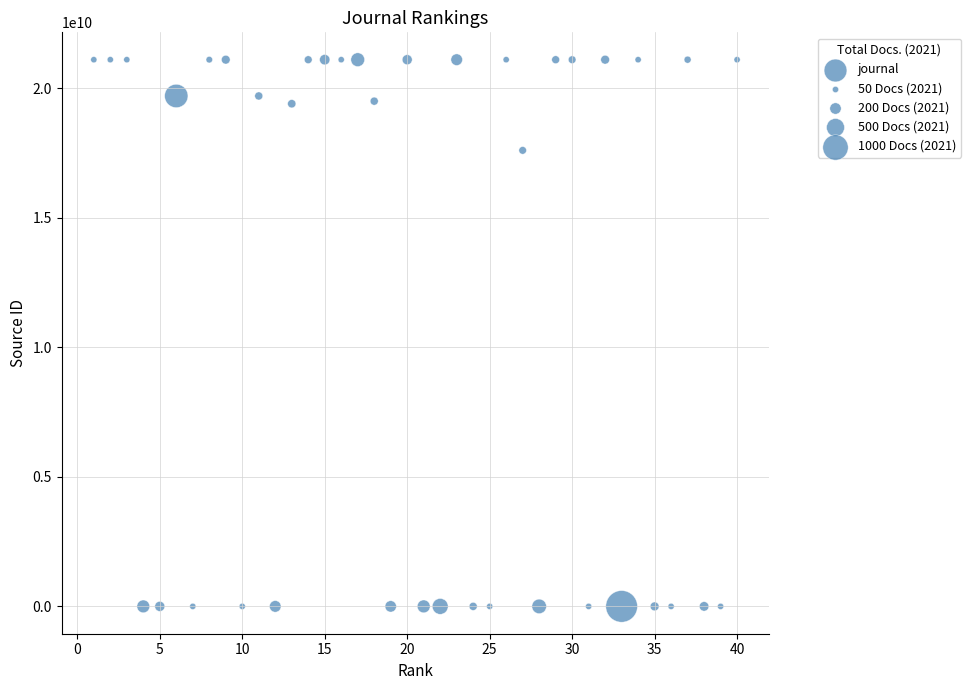

What Y value in the scatter plot is closest to 10550543625?

17600155126